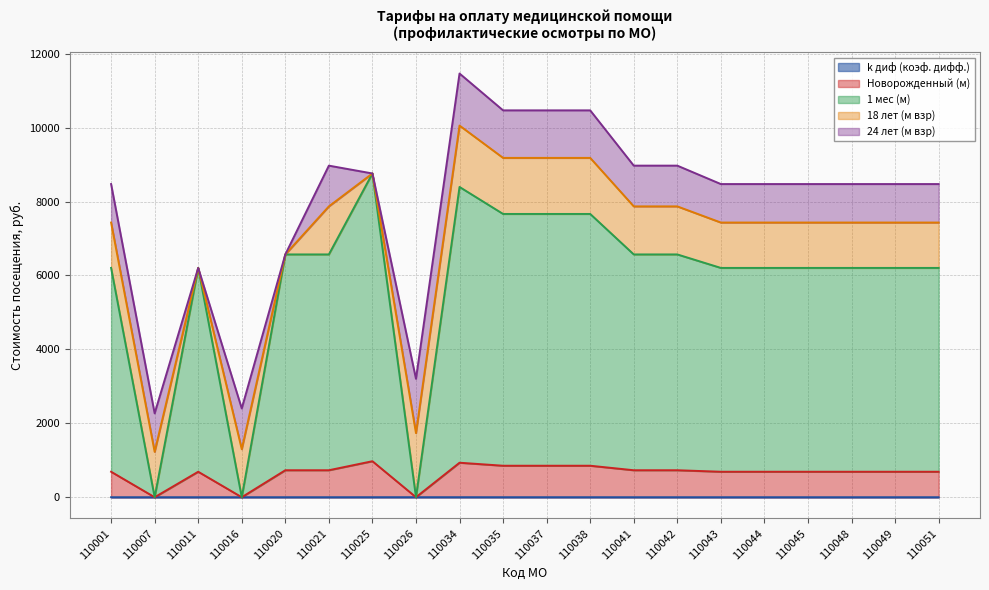

True or false: 1 мес (м) has more than 0 points higher than both neighbors.

True